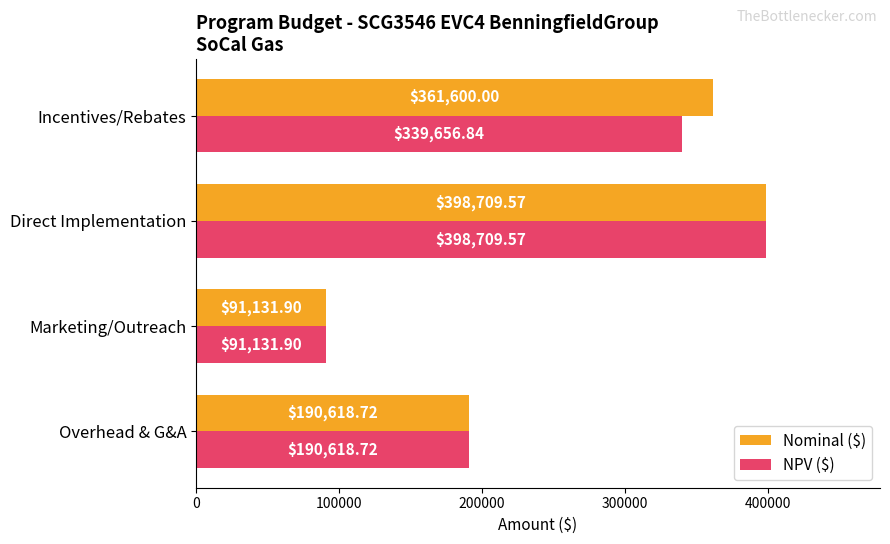

What is the total value across all series at Incentives/Rebates?

701256.8